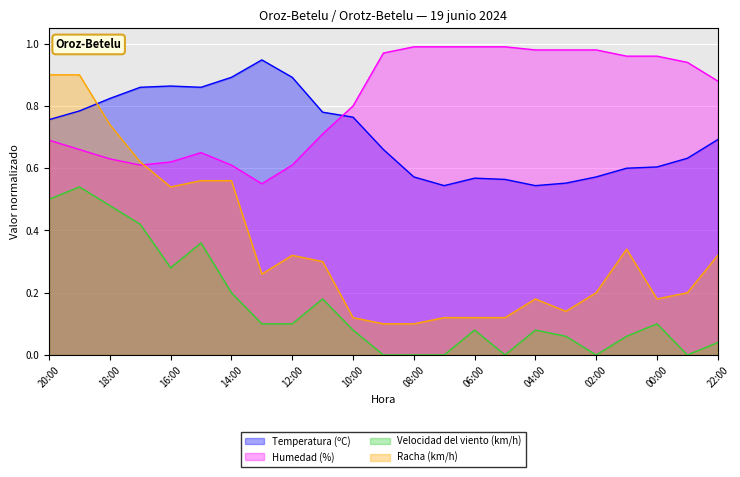

Does the chart display data point markers on the line(s)?

No